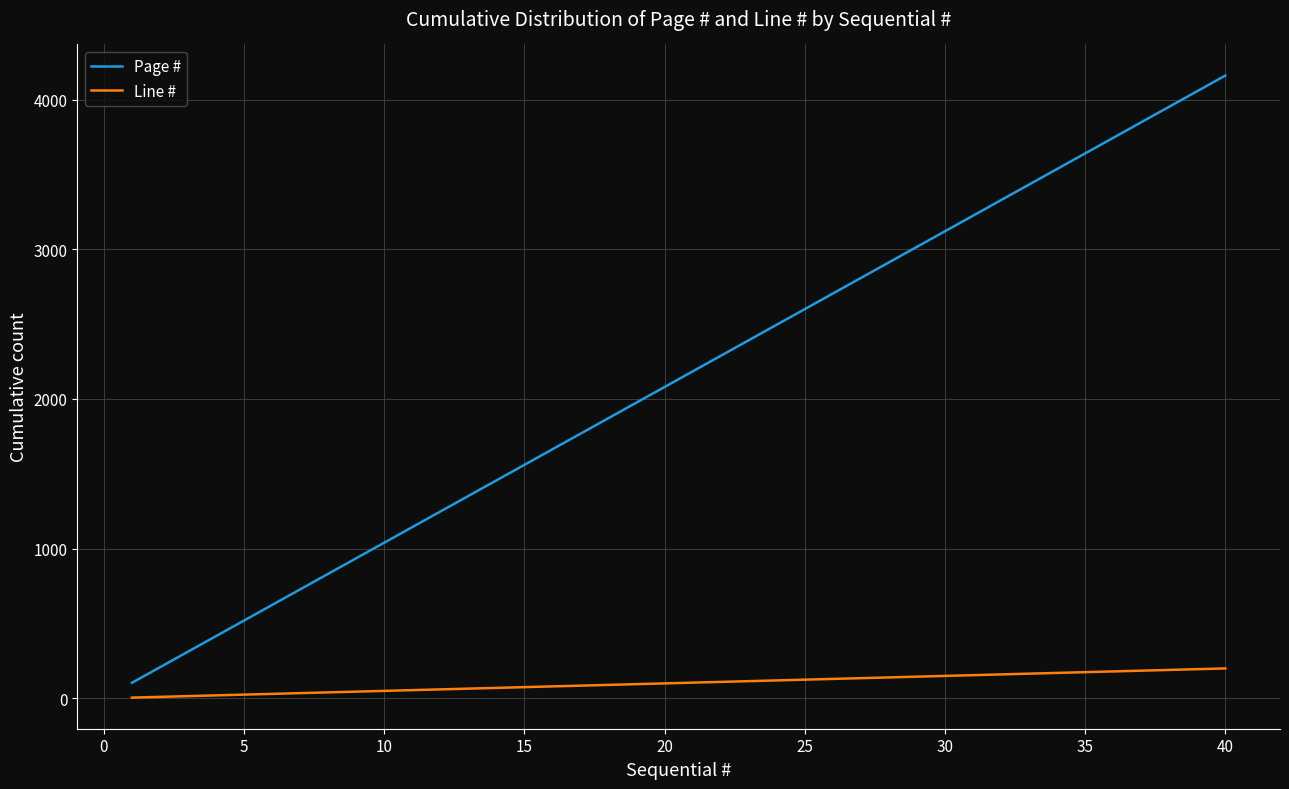

How many categories are shown in the chart?

40